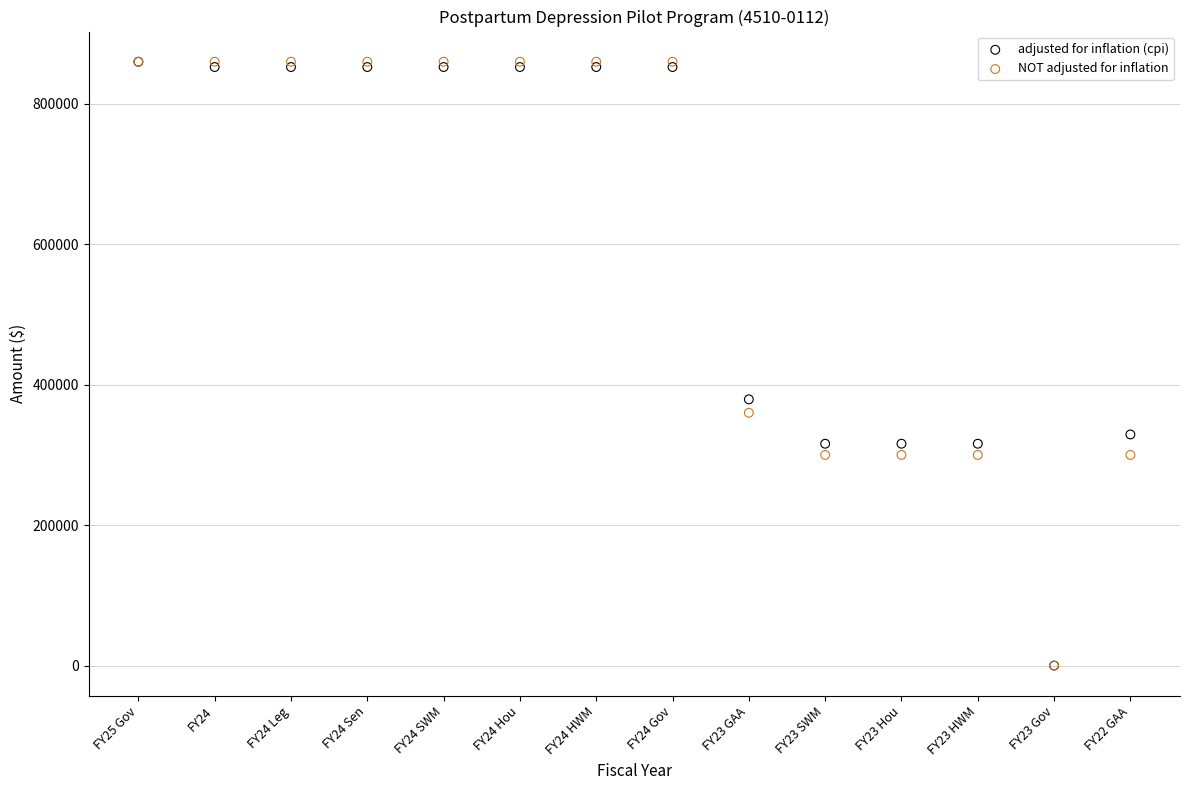

Across all series, what Y value is closest to 430000?

379148